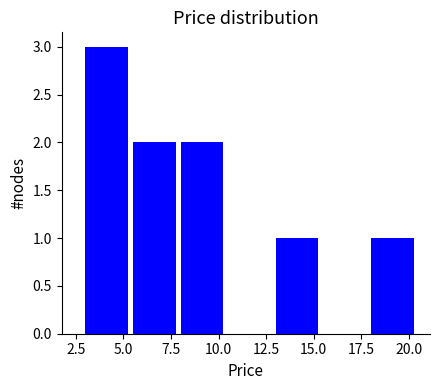

What is the height of the bar covering 5.5 to 8.0 on the x-axis? Neither the bar edges nor the heights are printed on the chart, so give them approximately, as read against the axes.

2